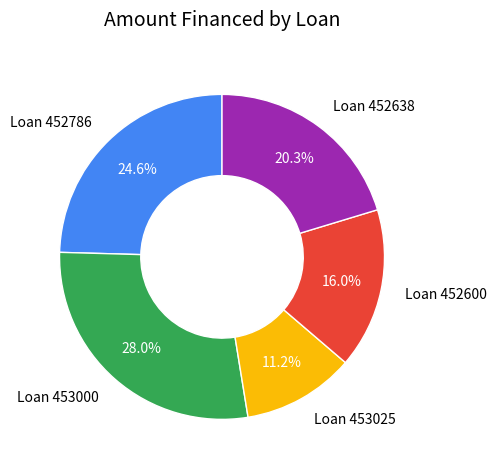

Is it true that Loan 453025 is 11% of the pie?

True